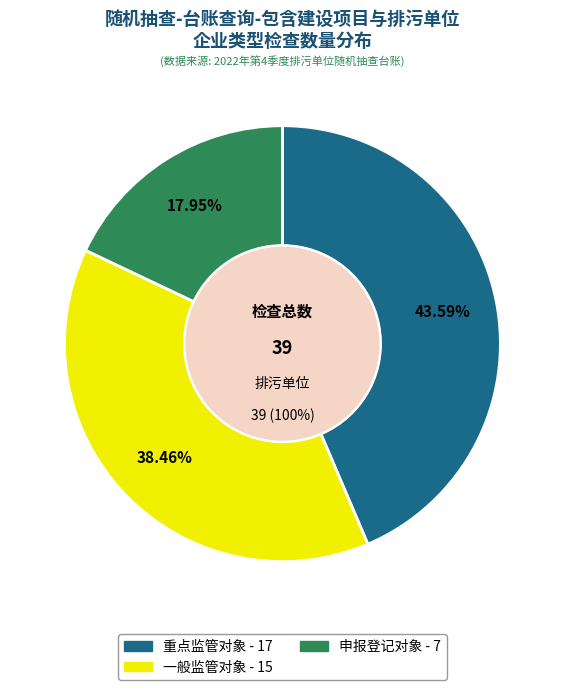

The 一般监管对象 slice represents 38% of the pie. True or false?

True